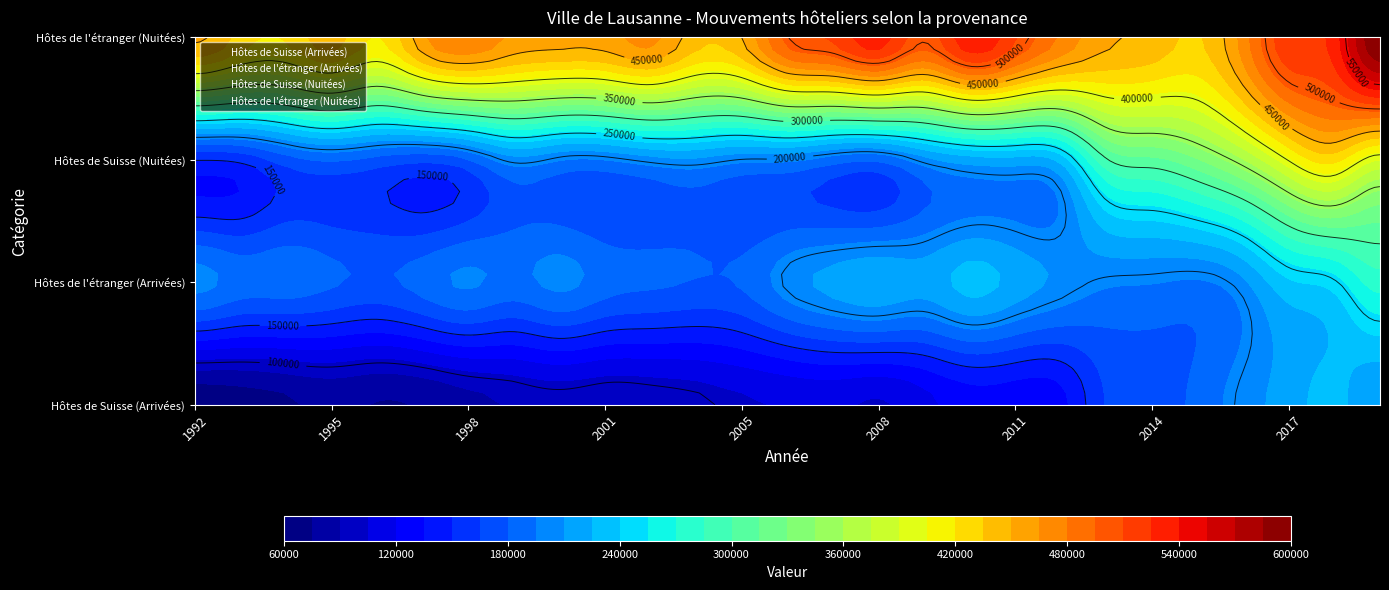

Which label corresponds to the largest value in the chart?

2019